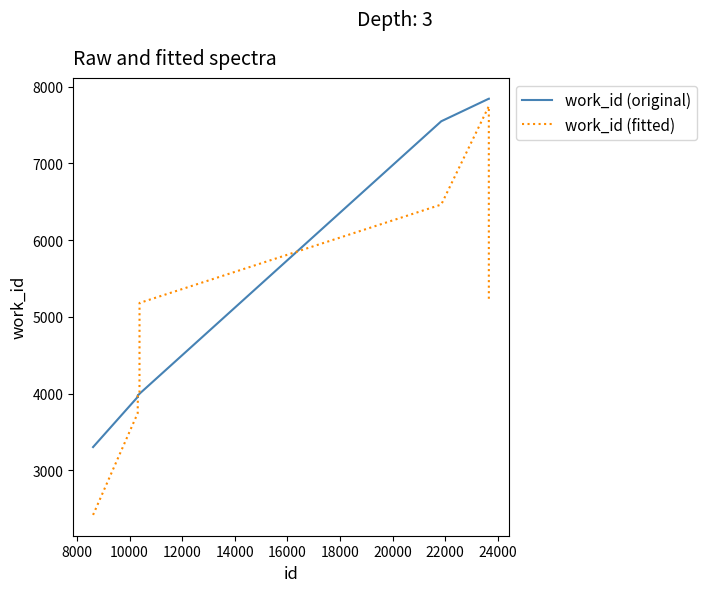

What are all the series names shown in the legend?

work_id (original), work_id (fitted)